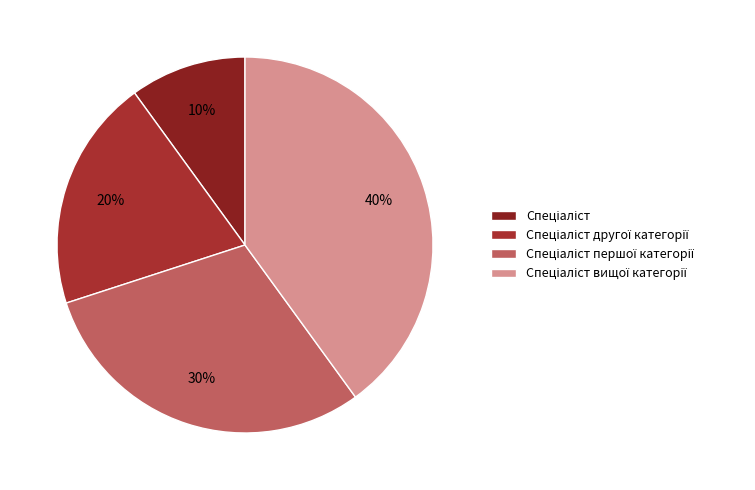

Which has a higher value, Спеціаліст вищої категорії or Спеціаліст першої категорії?

Спеціаліст вищої категорії